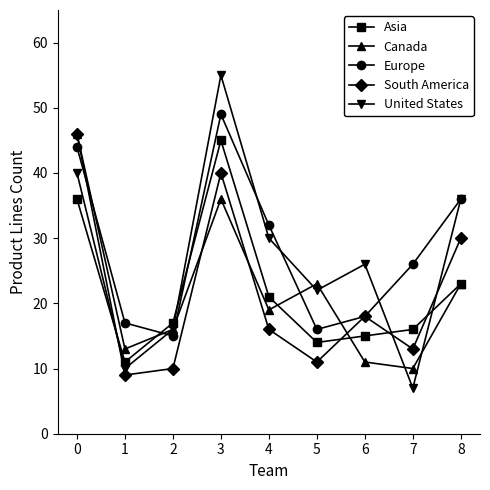

What is the difference between the second highest and second lowest values in the Canada series?

25